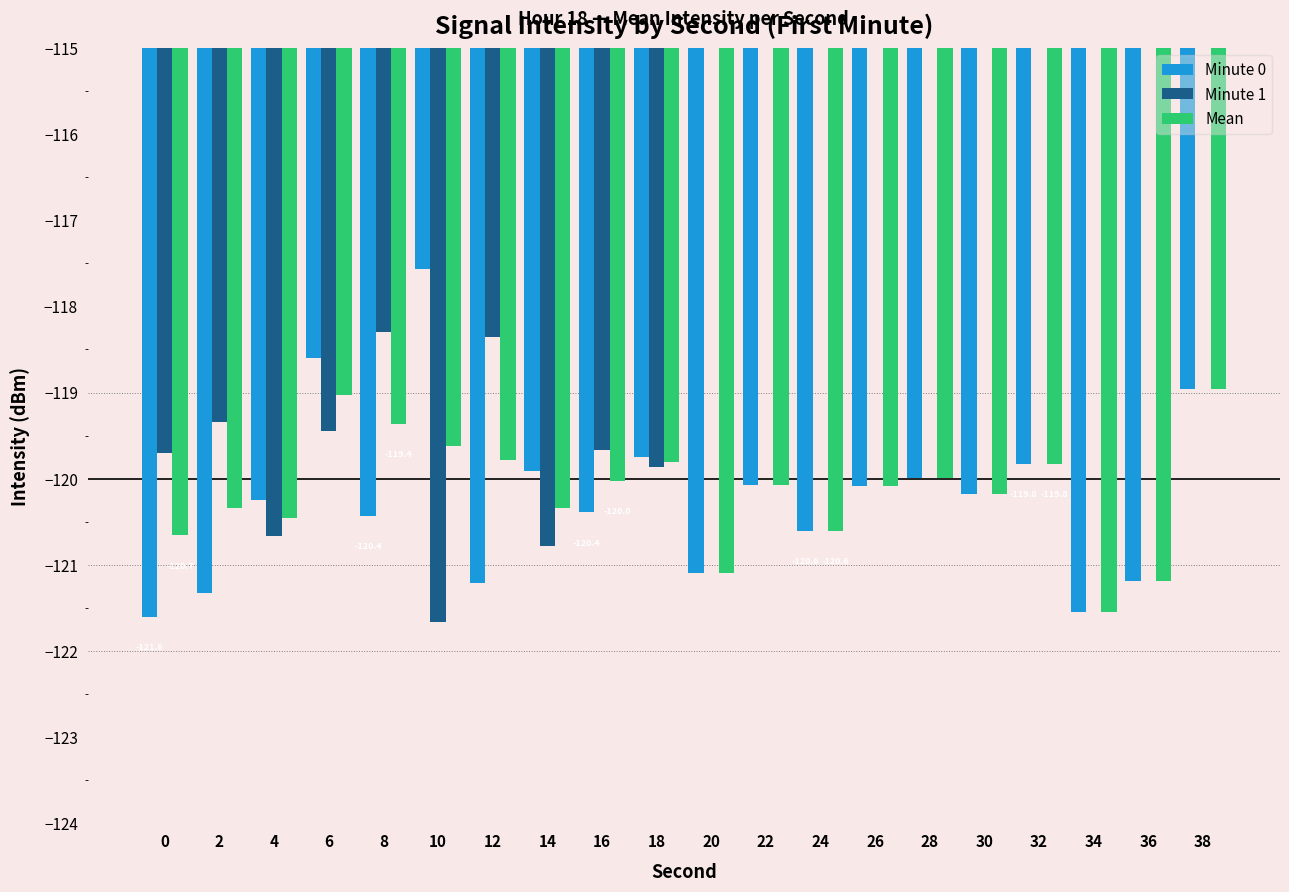

At which category is the sum across all series the highest?

38